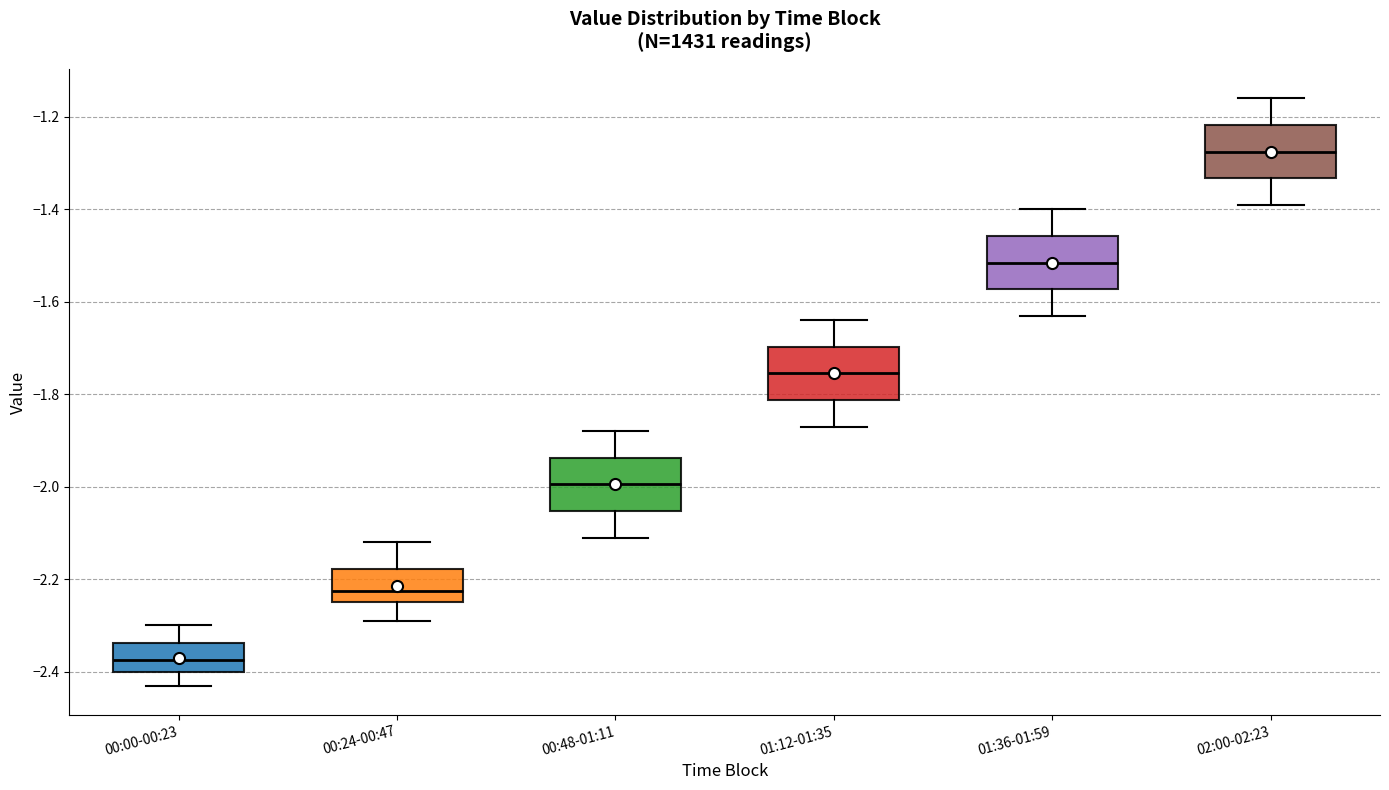

Where does the lower whisker of the box for 00:00-00:23 end on the y-axis? The values are not printed on the chart, so give them approximately, as read against the axis.

-2.42